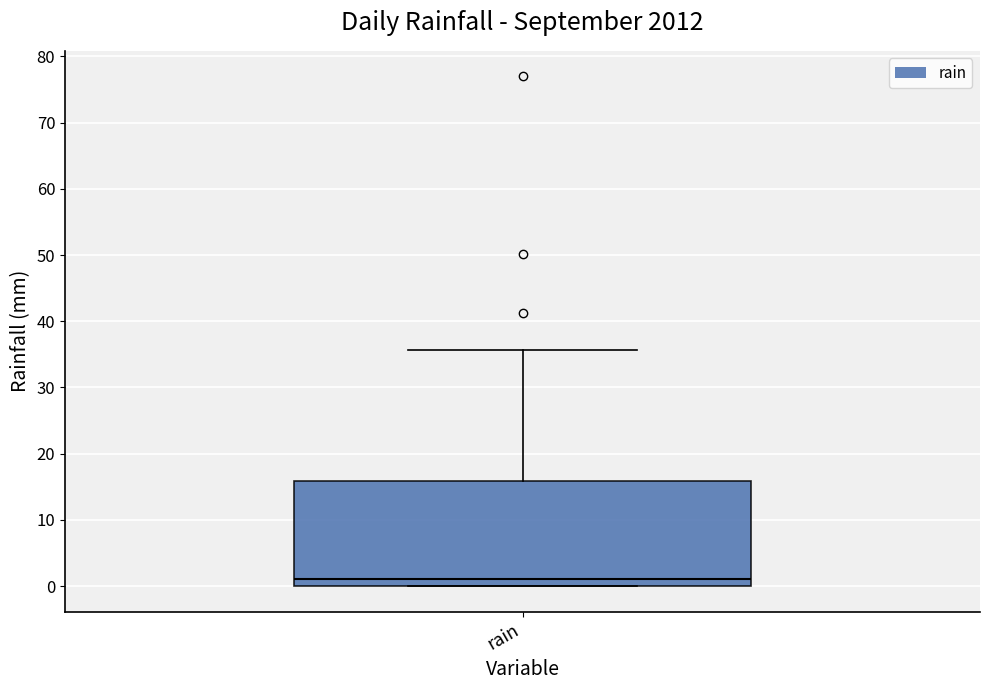

Read this box plot against the y-axis: the position of the median line, the range covered by the box, and the ends of both whiskers. The values are not printed on the chart, so give them approximately, as read against the axis.

median 1, box 0 to 16, whiskers 0 to 36